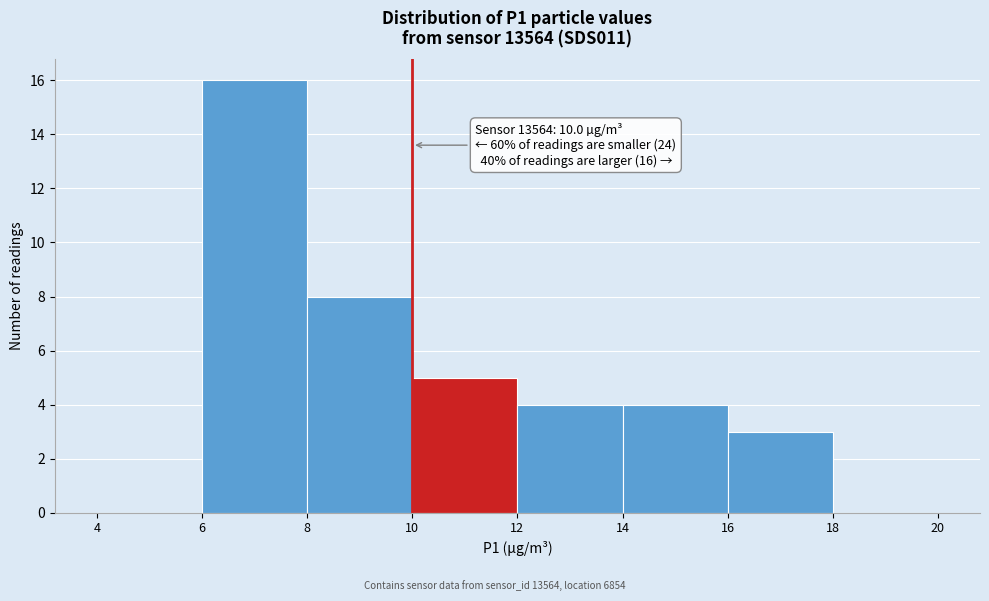

Which range on the x-axis has the tallest bar?

6 to 8